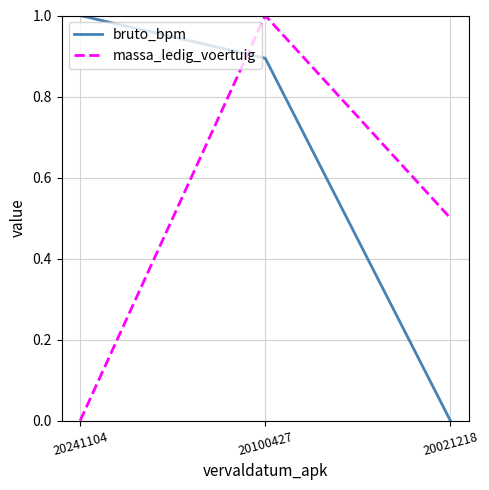

What is the highest value of the massa_ledig_voertuig series?

1.0